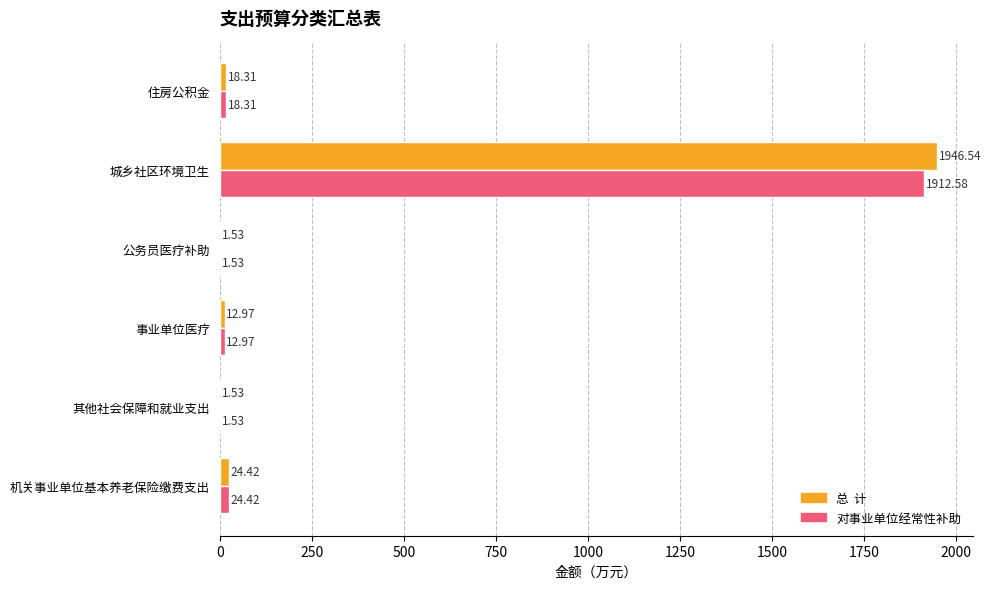

How many series are shown in this chart?

2